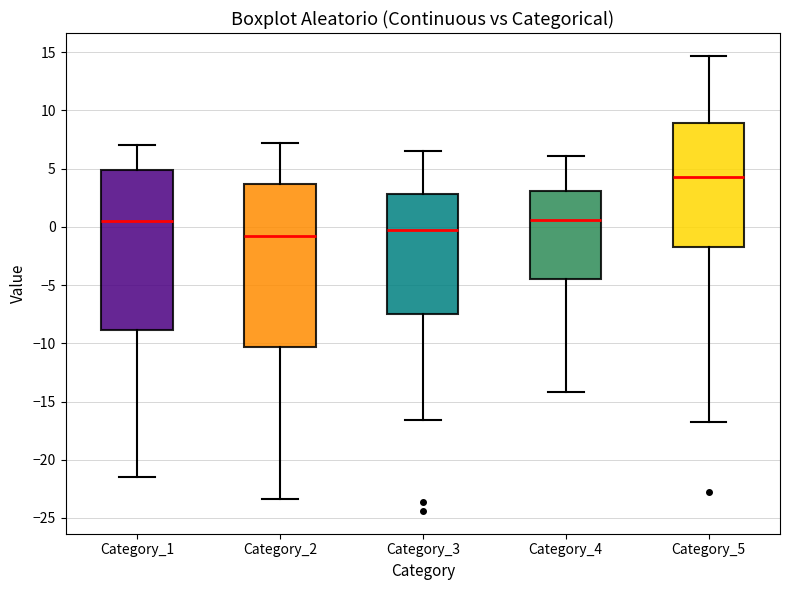

Where does the median line of the box for Category_2 sit on the y-axis? The values are not printed on the chart, so give them approximately, as read against the axis.

-1.0